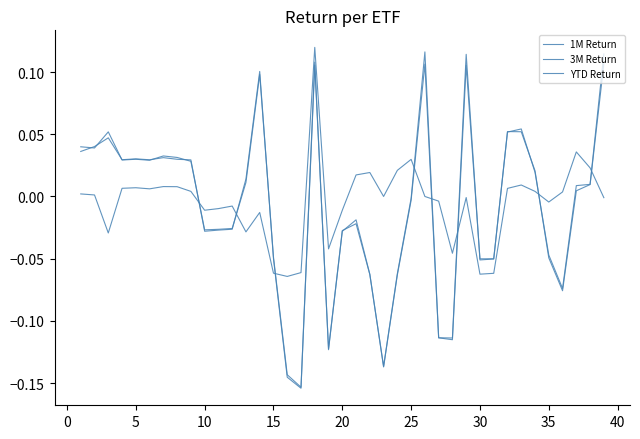

Does the chart display data point markers on the line(s)?

No